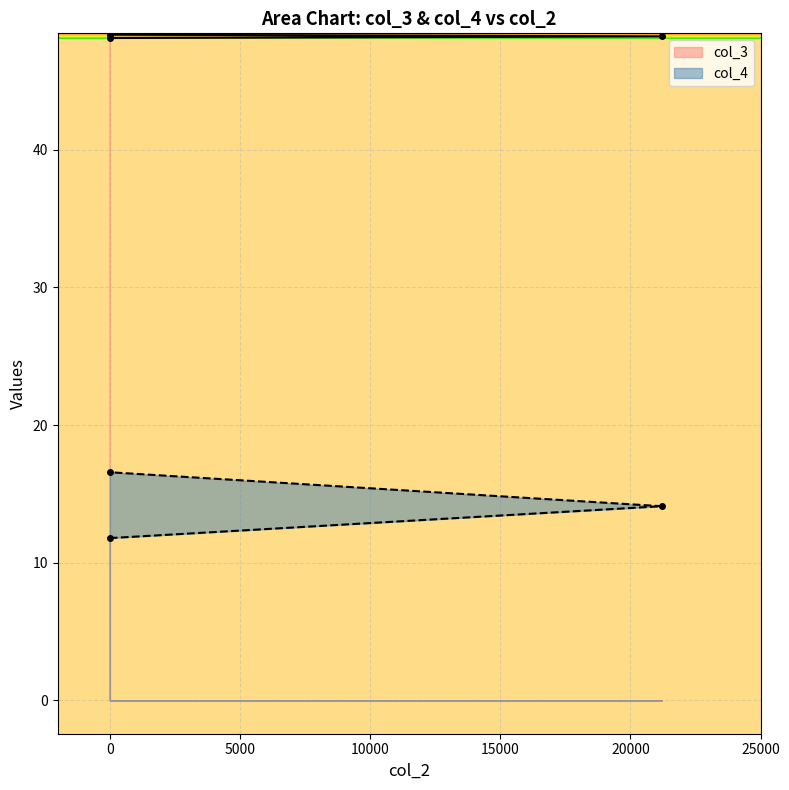

List the series in order of their peak value, lowest first.

col_4, col_3